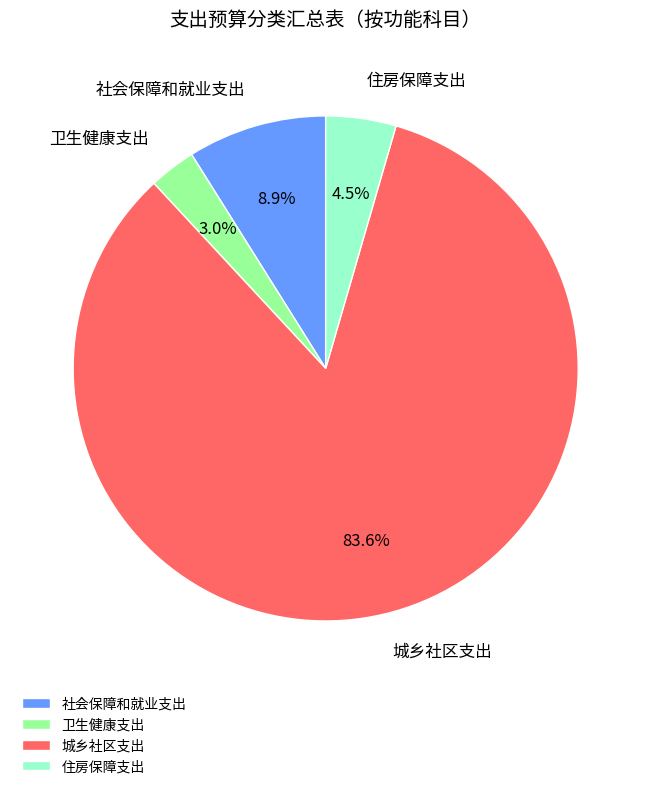

Is the sum of 社会保障和就业支出 and 城乡社区支出 greater than half?

Yes